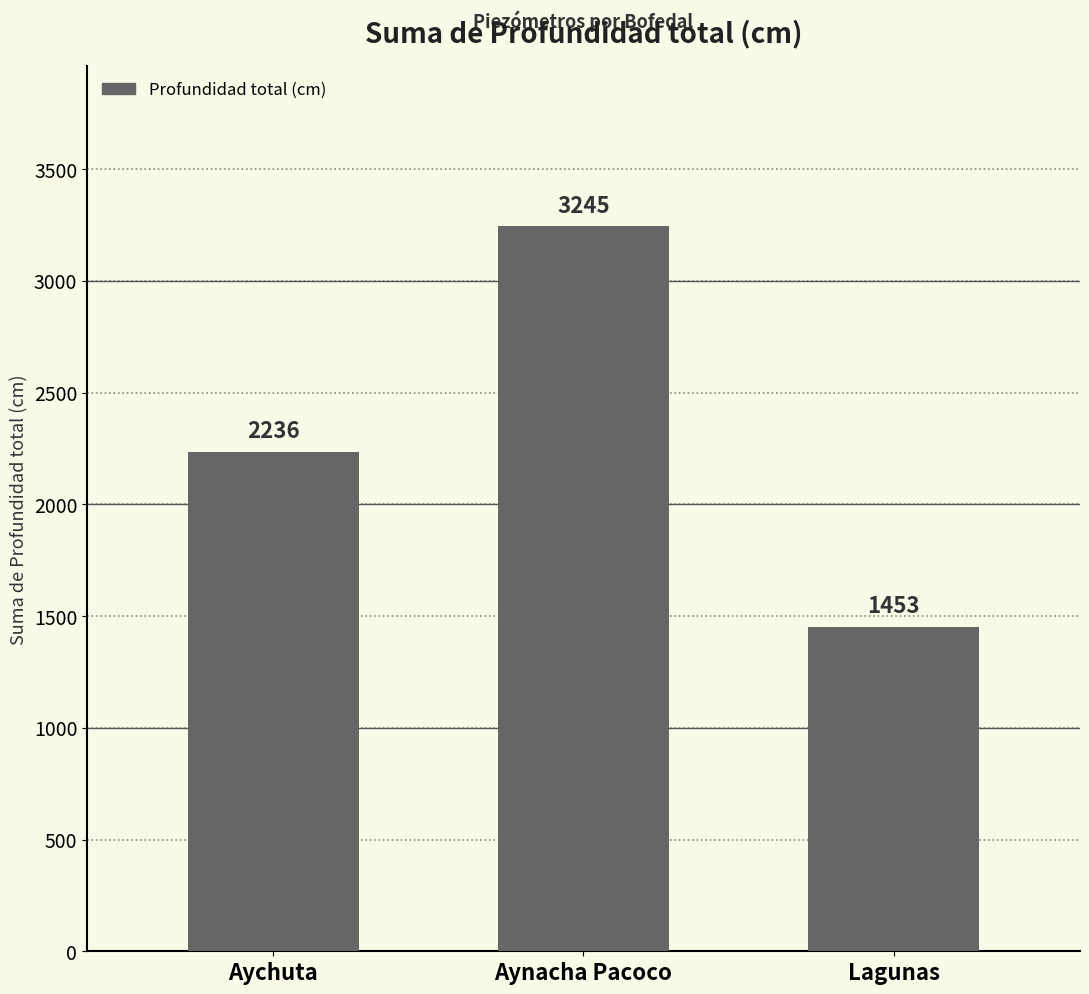

What is the difference between the maximum and minimum values?

1792